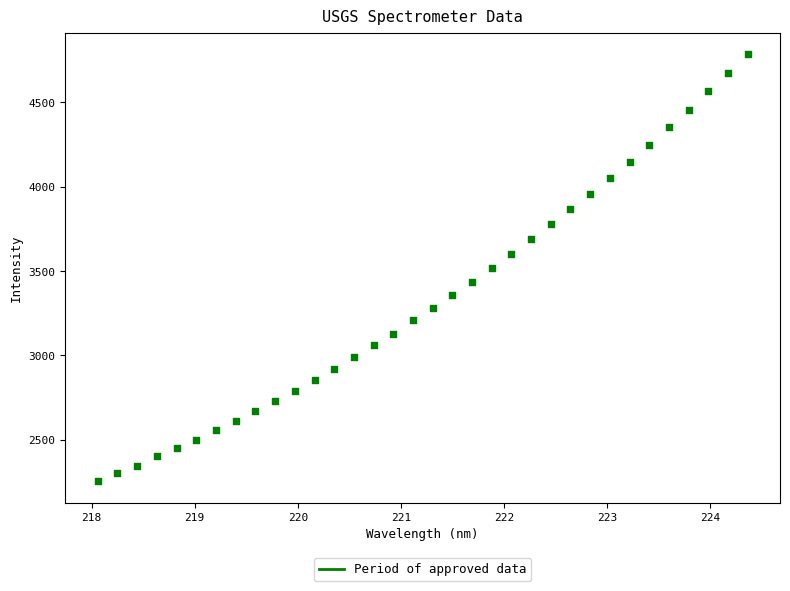

What is the range of X values (max minus min)?

6.3